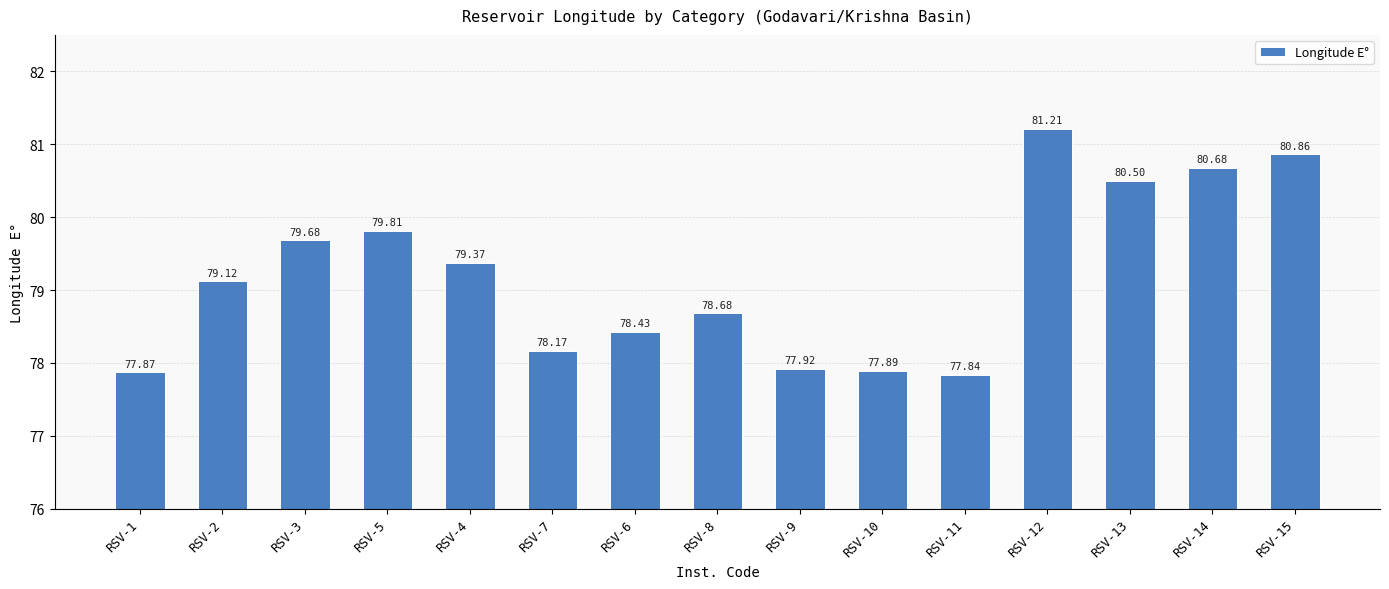

What is the sum of the values at RSV-5 and RSV-9?

157.7